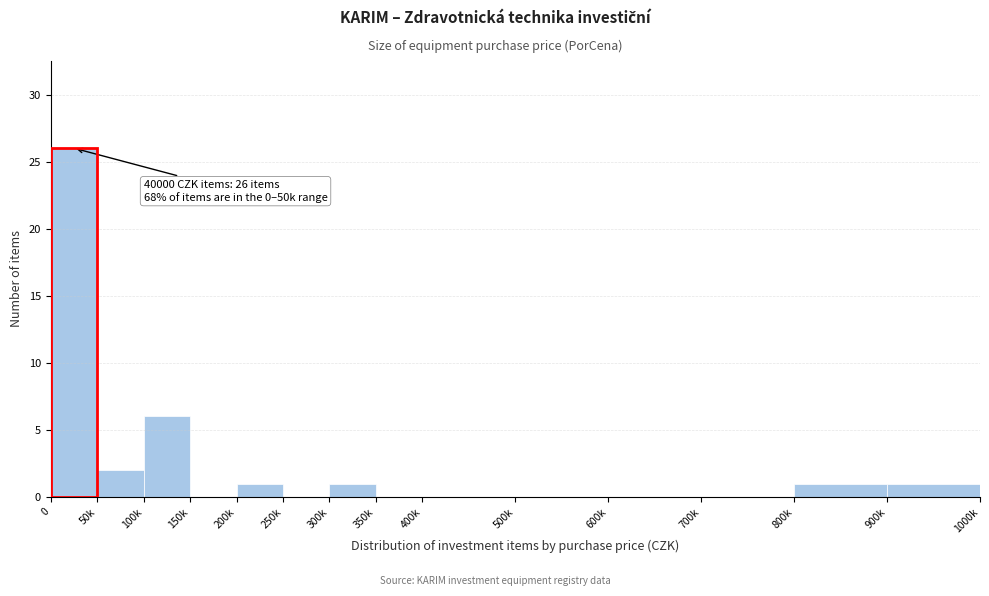

Reading right to left, list all the values displayed in this chart.

900k=1	800k=1	700k=0	600k=0	500k=0	400k=0	350k=0	300k=1	250k=0	200k=1	150k=0	100k=6	50k=2	0=26